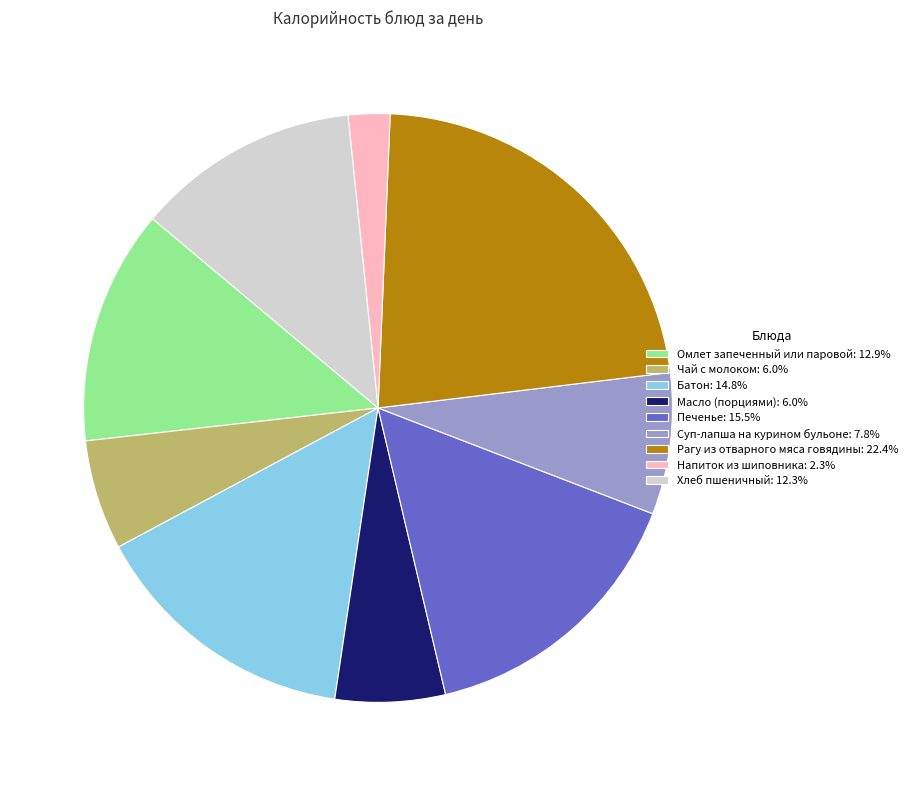

Is Чай с молоком: 6.0% the majority of the pie?

No